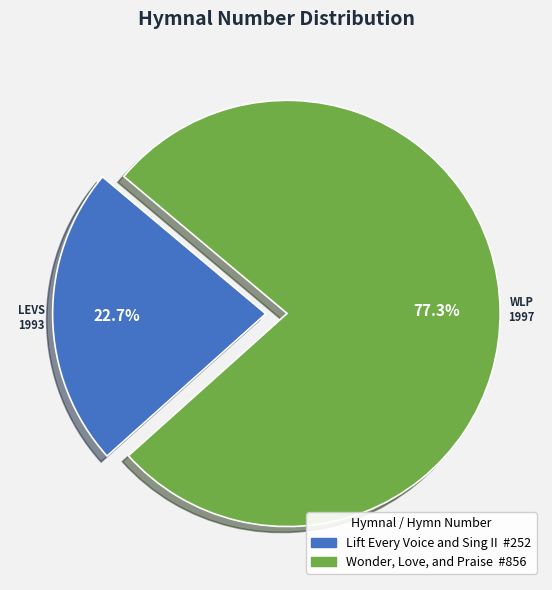

Rank the categories by value from lowest to highest.

Lift Every Voice and Sing II, Wonder, Love, and Praise